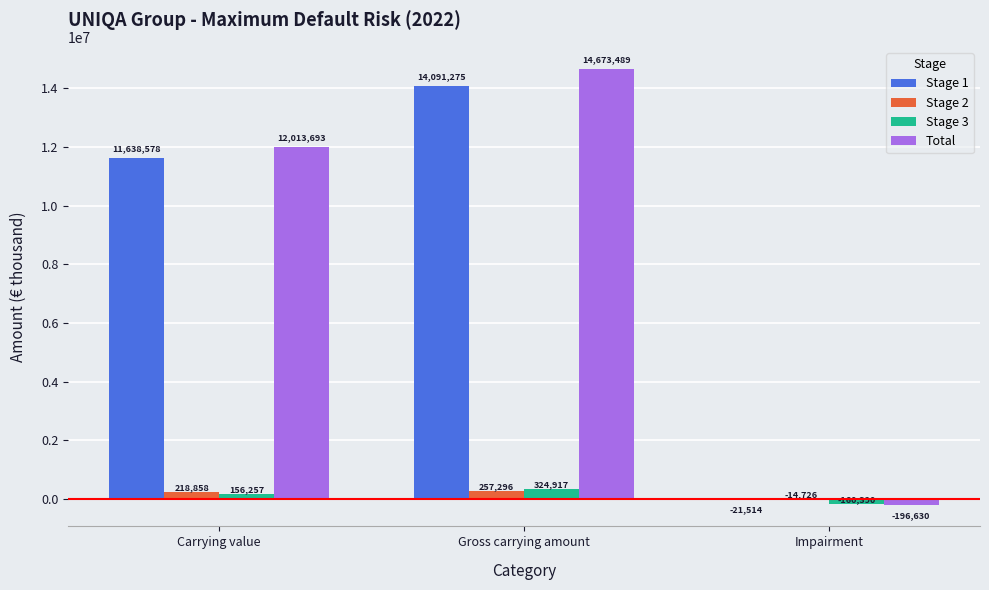

Reading left to right, extract all data points from this chart.

Stage 1: Carrying value=11638578	Gross carrying amount=14091275	Impairment=-21514
Stage 2: Carrying value=218858	Gross carrying amount=257296	Impairment=-14726
Stage 3: Carrying value=156257	Gross carrying amount=324917	Impairment=-160390
Total: Carrying value=12013693	Gross carrying amount=14673489	Impairment=-196630